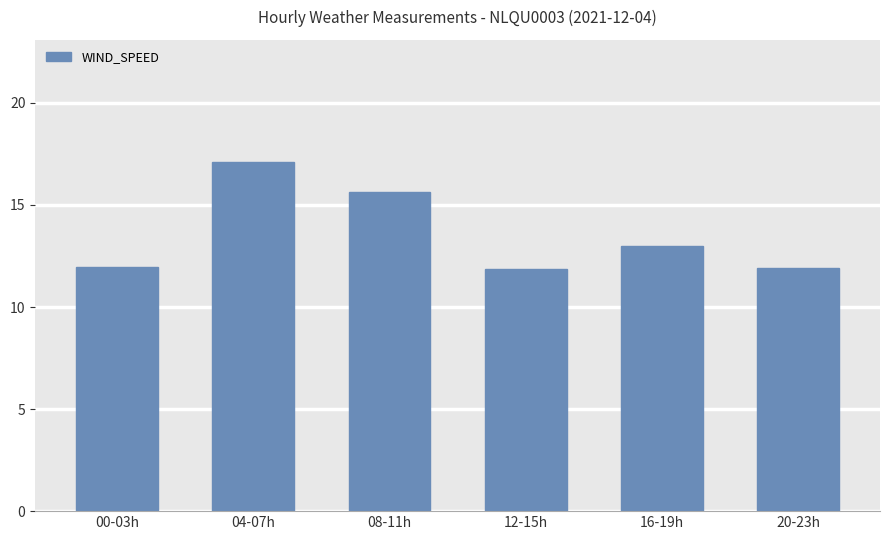

Count the values in the range 11 to 15.

4